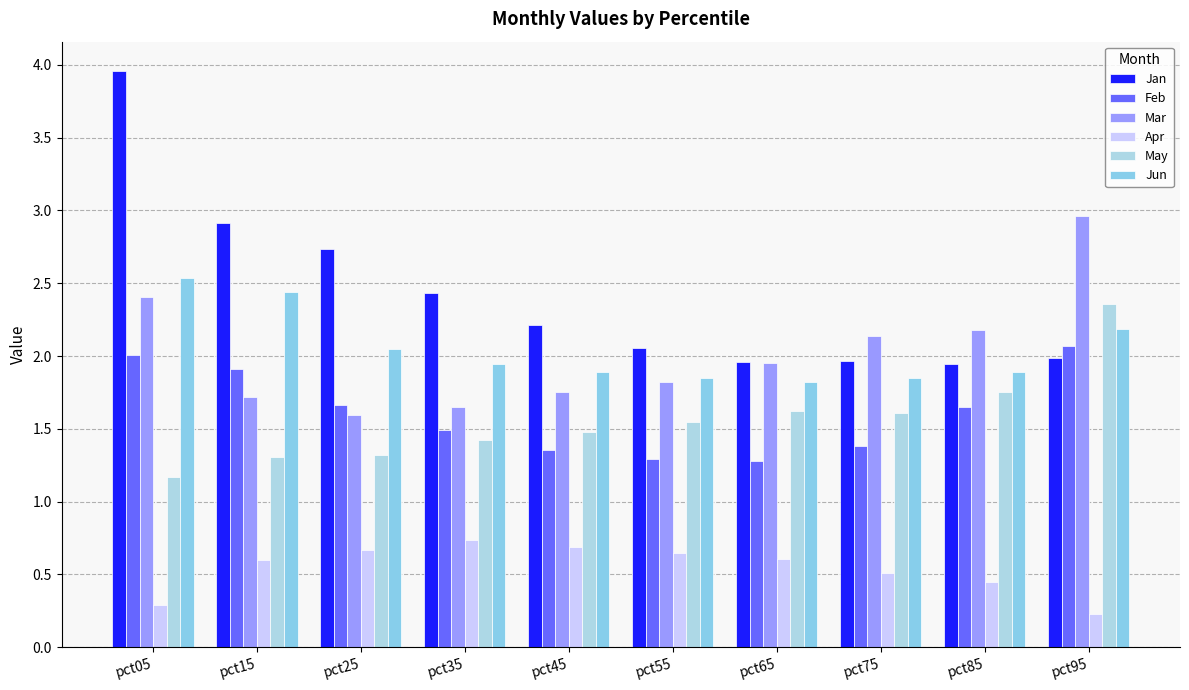

What is the difference between the second highest and second lowest values in the Jan series?

1.0